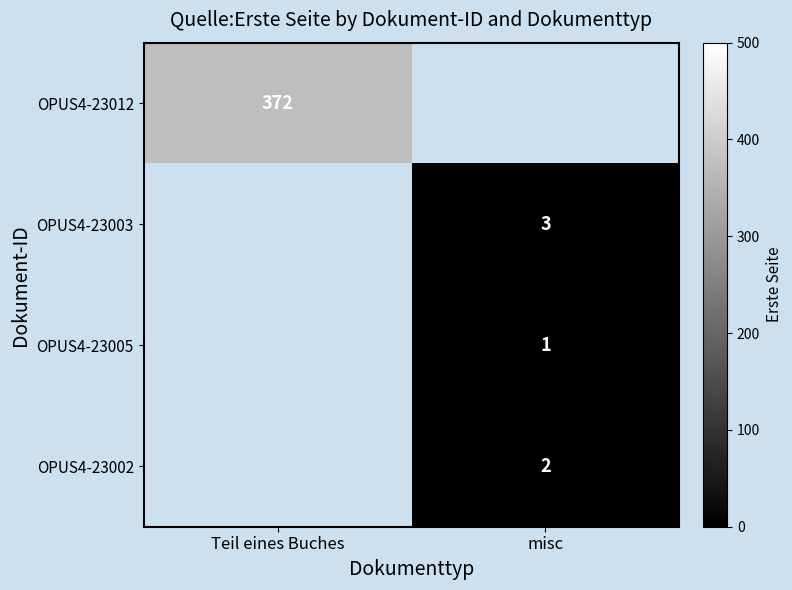

At how many categories does at least one series exceed 70?

1